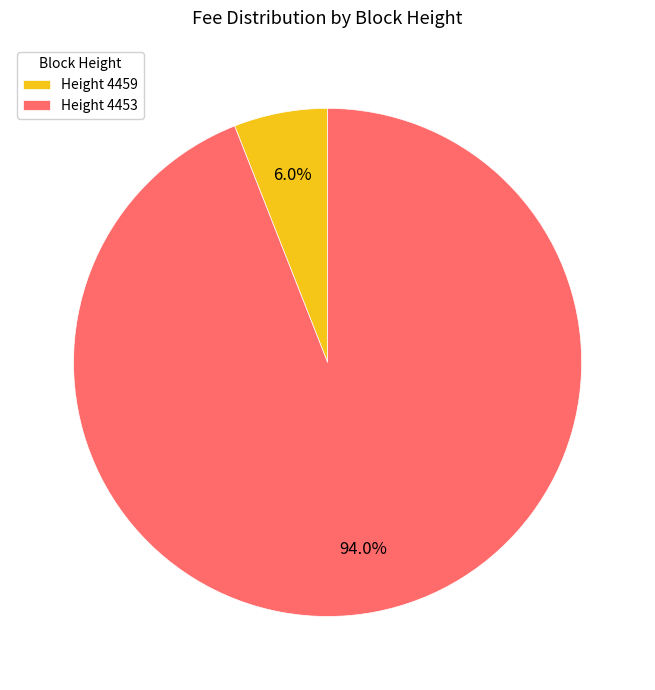

How many slices are in this pie chart?

2